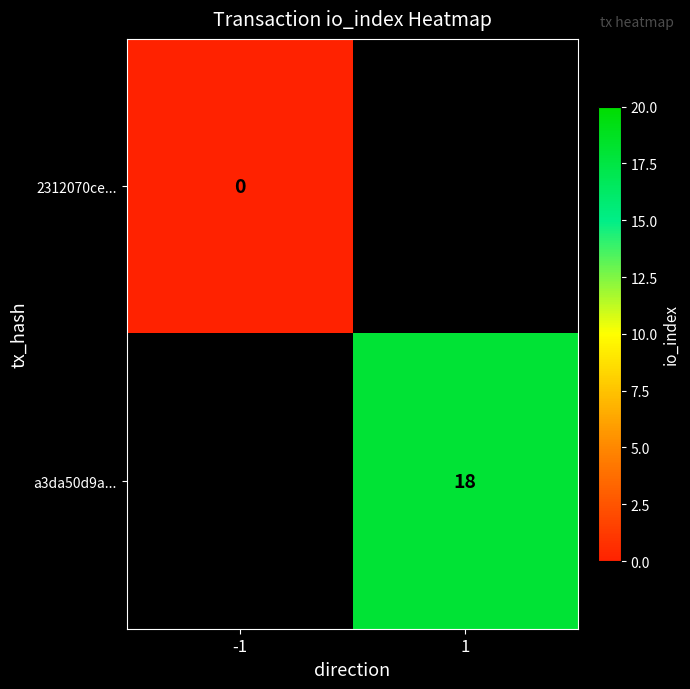

Which series has the largest range (max minus min)?

2312070ce...